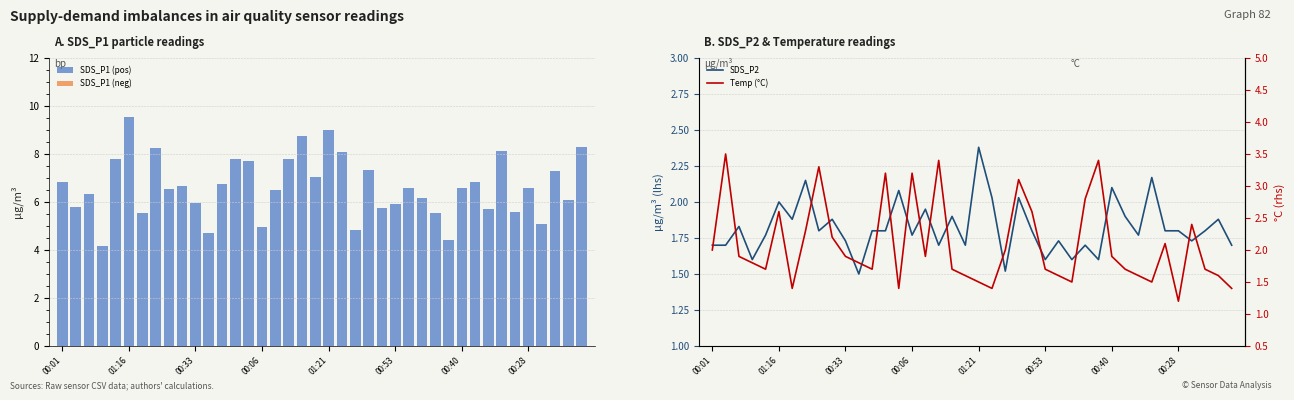

What is the lowest value of the SDS_P1 (pos) series?

4.2